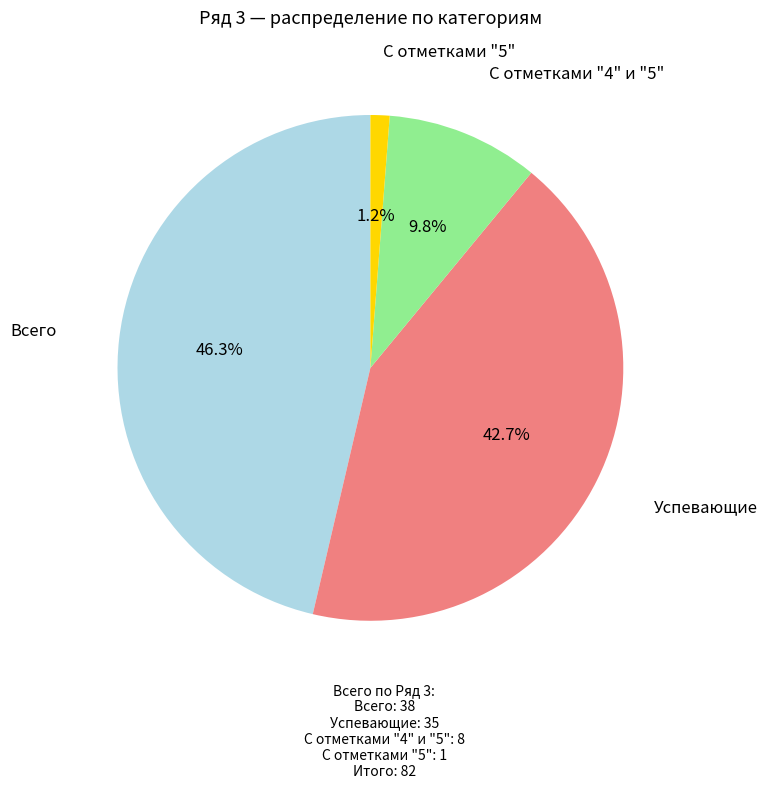

Does any single category account for the majority?

No